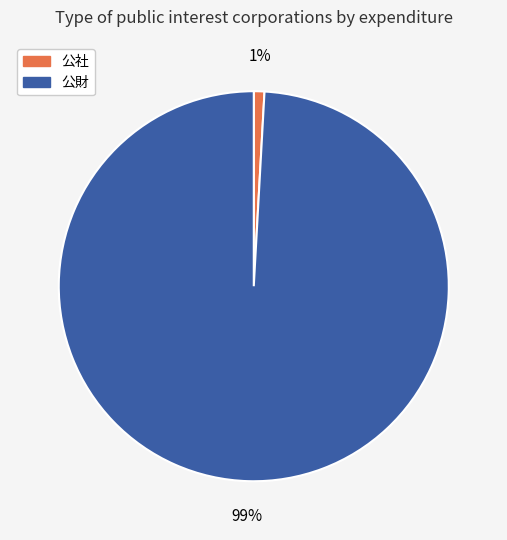

What is the smallest slice in the pie chart?

公社